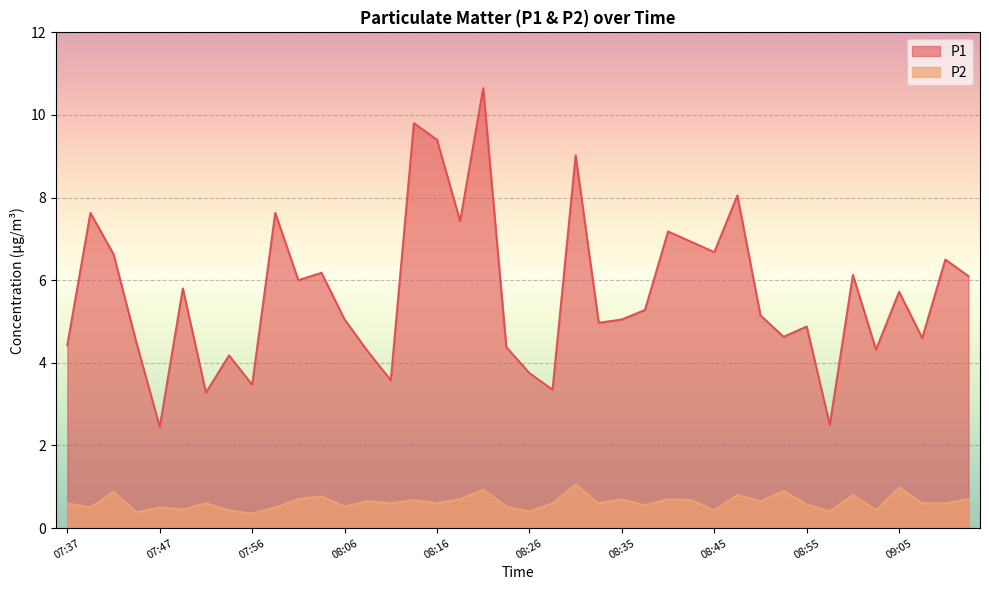

At which category is the sum across all series the highest?

08:21